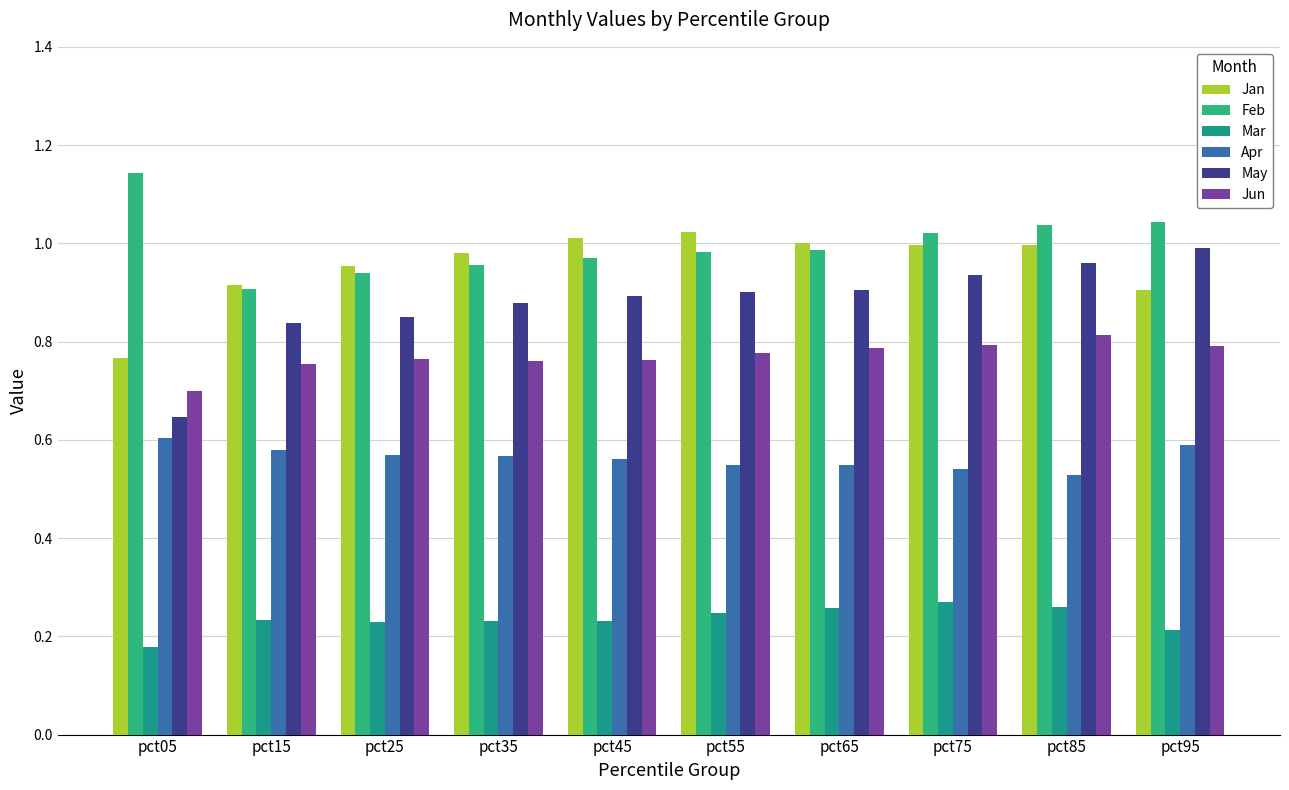

The value of Jun at pct85 is 0.8. True or false?

True